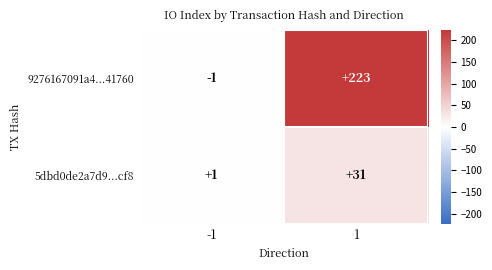

Which series has the largest range (max minus min)?

9276167091a4...41760